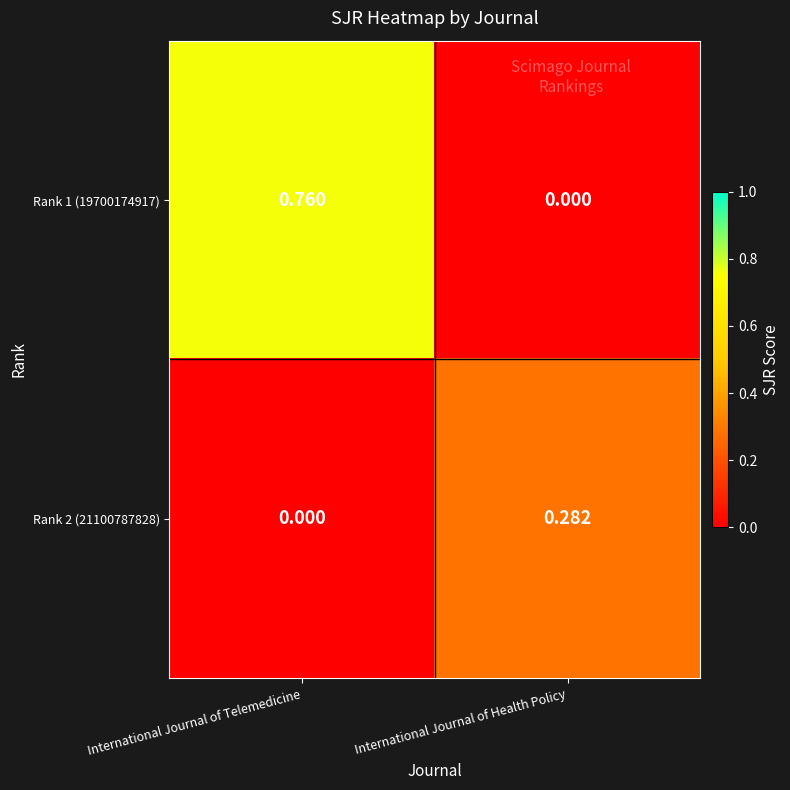

Which category has the highest value across all series?

International Journal of Telemedicine